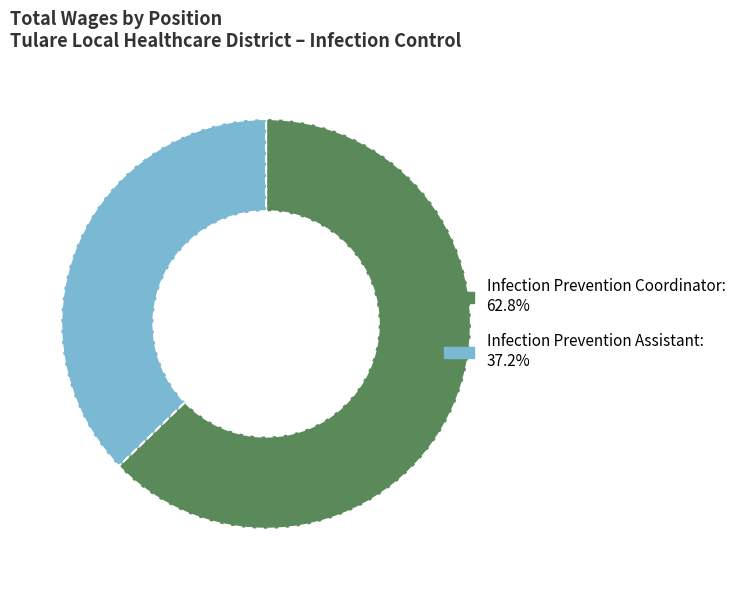

Rank the categories by value from lowest to highest.

Infection Prevention Assistant, Infection Prevention Coordinator